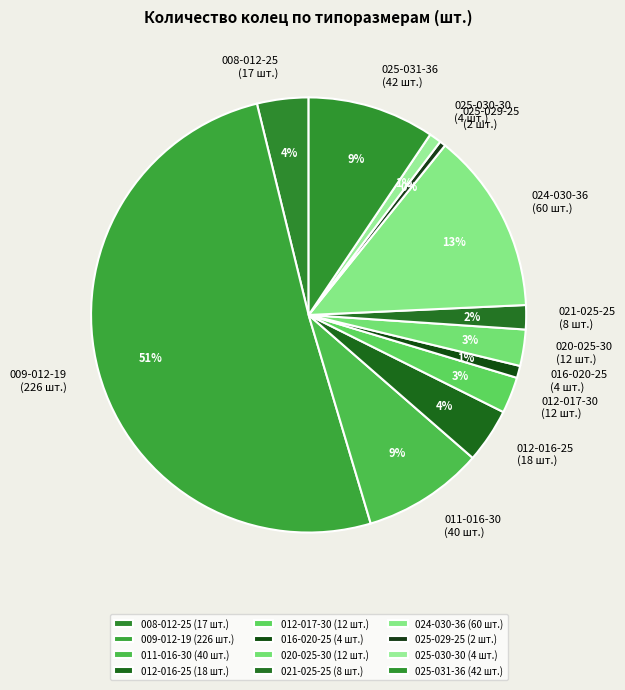

How many segments does this pie chart have?

12